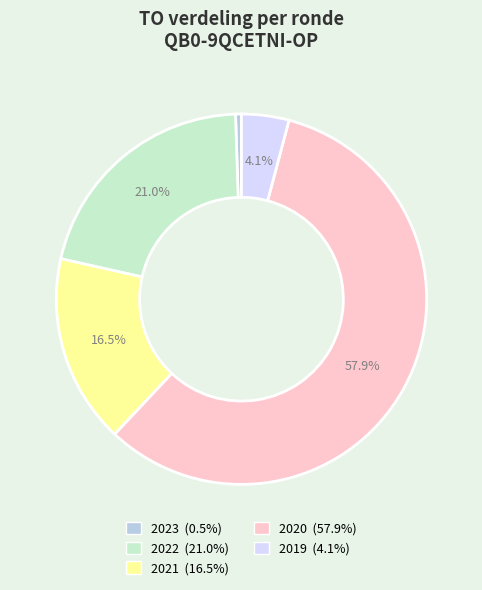

Is there any slice that represents more than half of the pie?

Yes